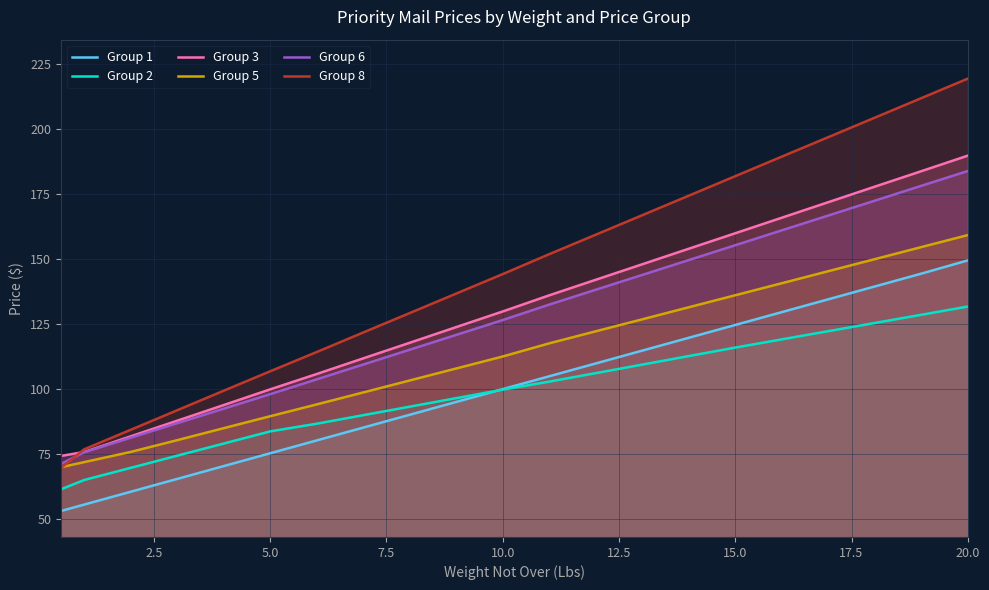

What are all the series names shown in the legend?

Group 1, Group 2, Group 3, Group 5, Group 6, Group 8